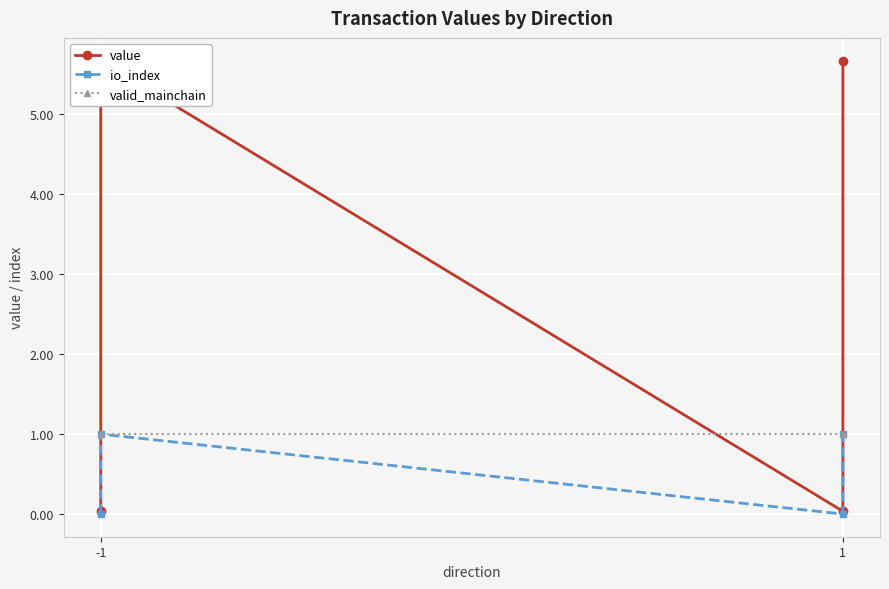

Count the number of categories in the chart.

4